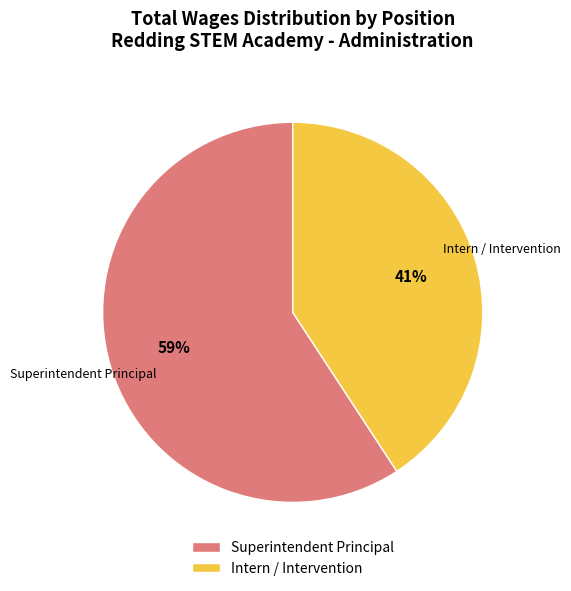

What is the smallest slice in the pie chart?

Intern / Intervention